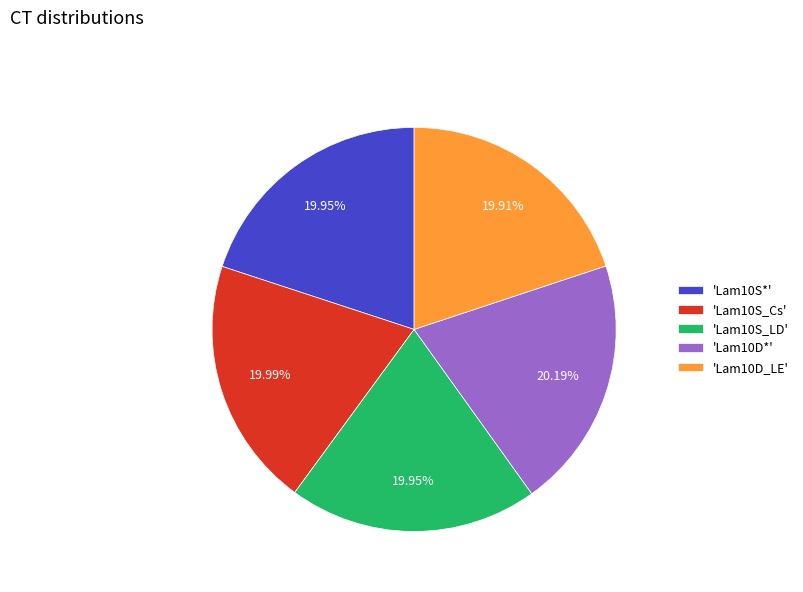

Is there a majority slice in this chart?

No